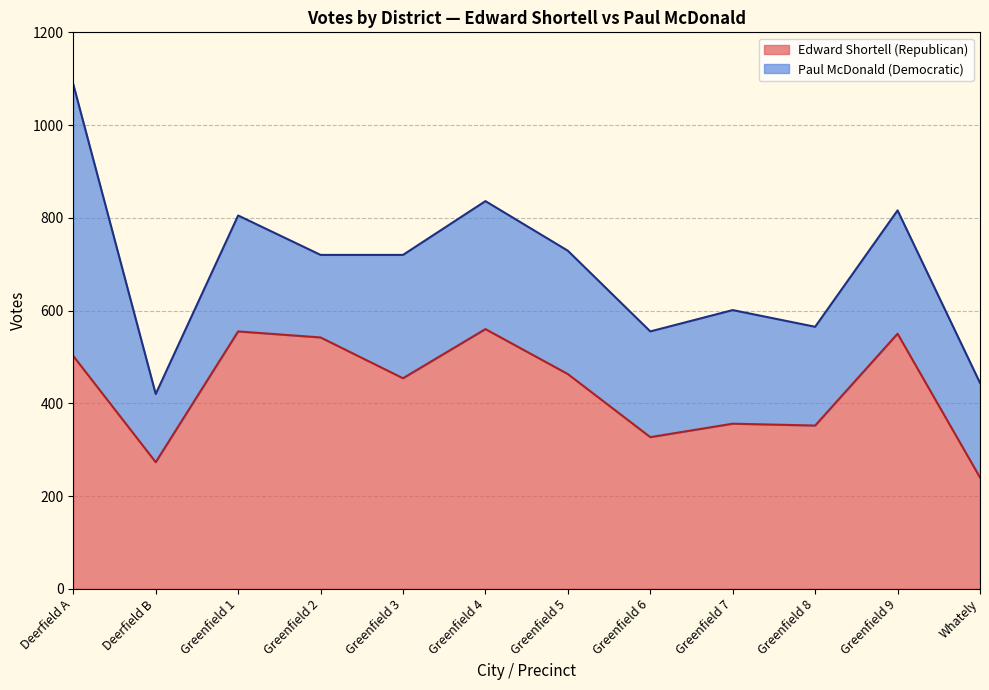

The value at Greenfield 1 is 924. True or false?

False